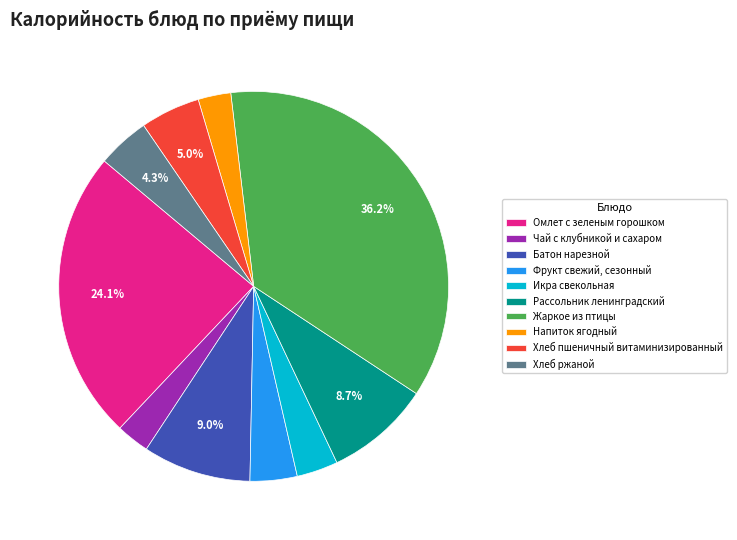

To the nearest percent, what is the difference between the Хлеб пшеничный витаминизированный and Фрукт свежий, сезонный slice percentages?

1%